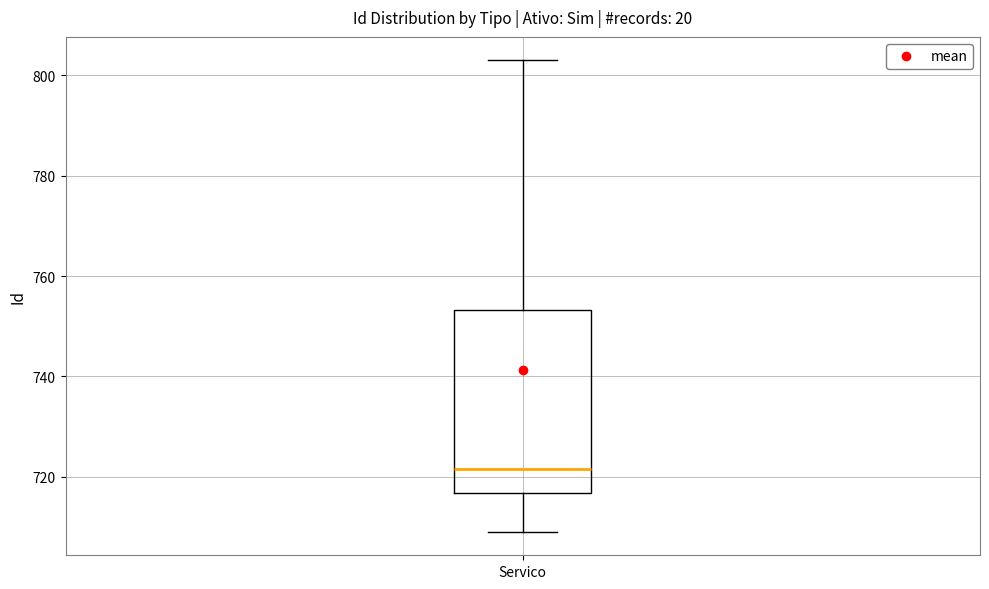

Read this box plot against the y-axis: the position of the median line, the range covered by the box, and the ends of both whiskers. The values are not printed on the chart, so give them approximately, as read against the axis.

median 722, box 716 to 754, whiskers 710 to 804